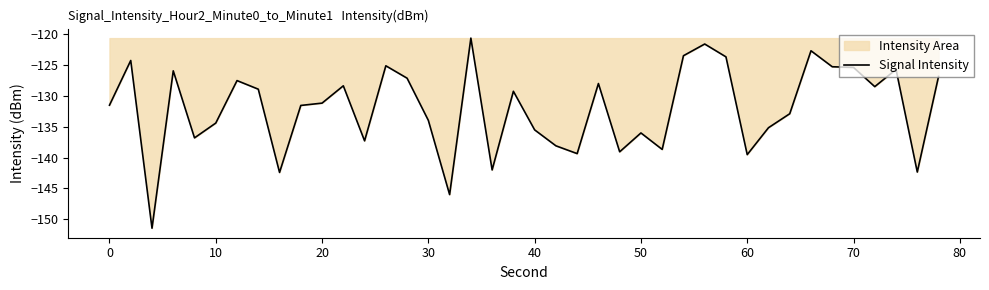

What is the difference between the second highest and second lowest values?

24.4